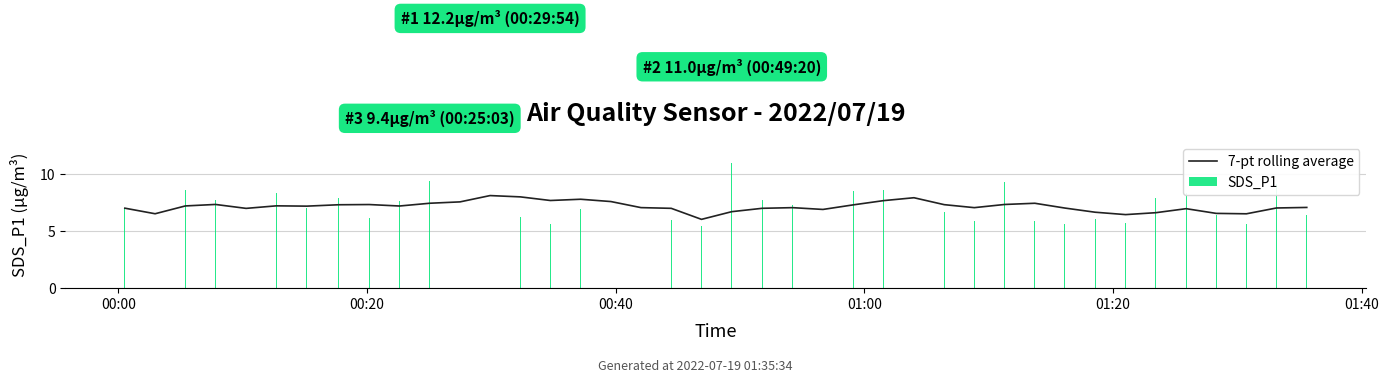

What is the minimum value for SDS_P1?

5.2